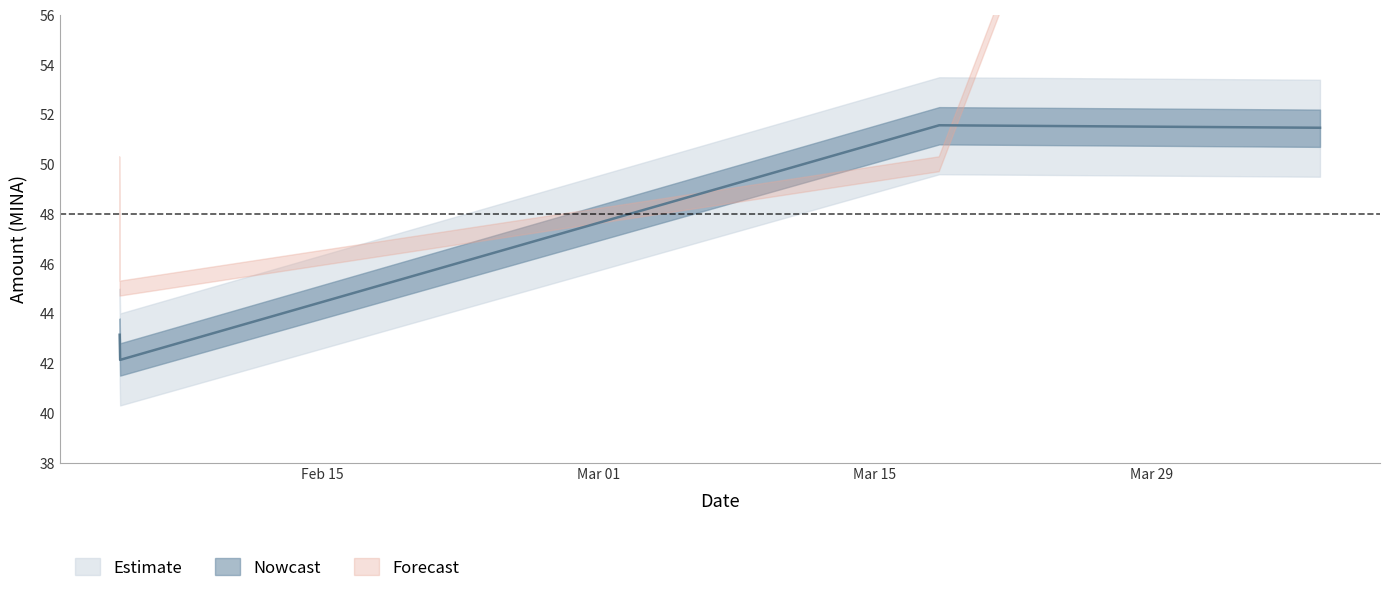

What is the difference between the values at 2022-03-18 06:15:00 and 2022-02-04 17:54:00?

8.4